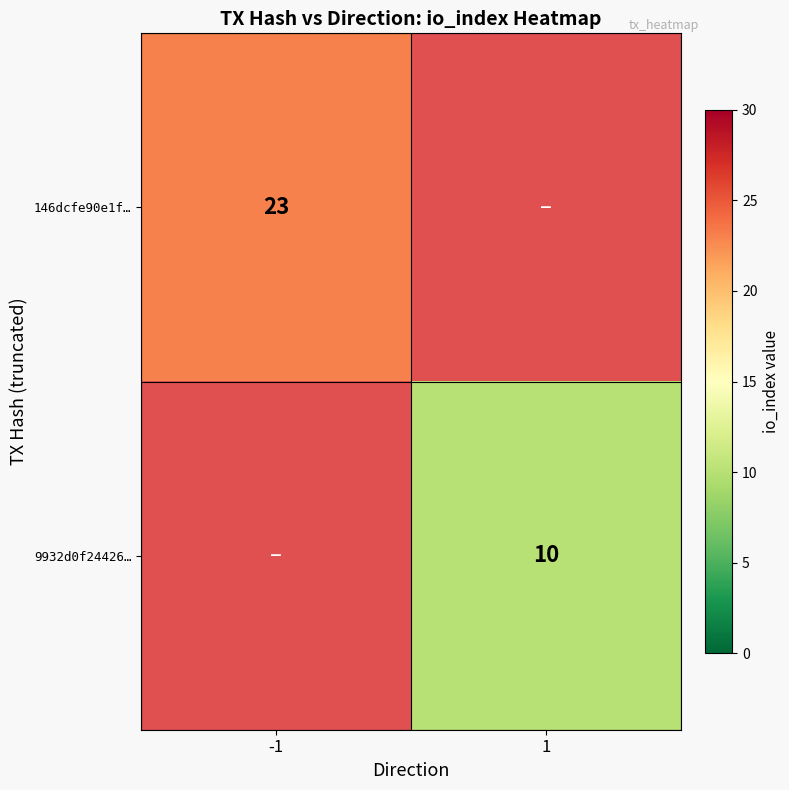

Is it true that 9932d0f24426… equals 10 at 1?

True